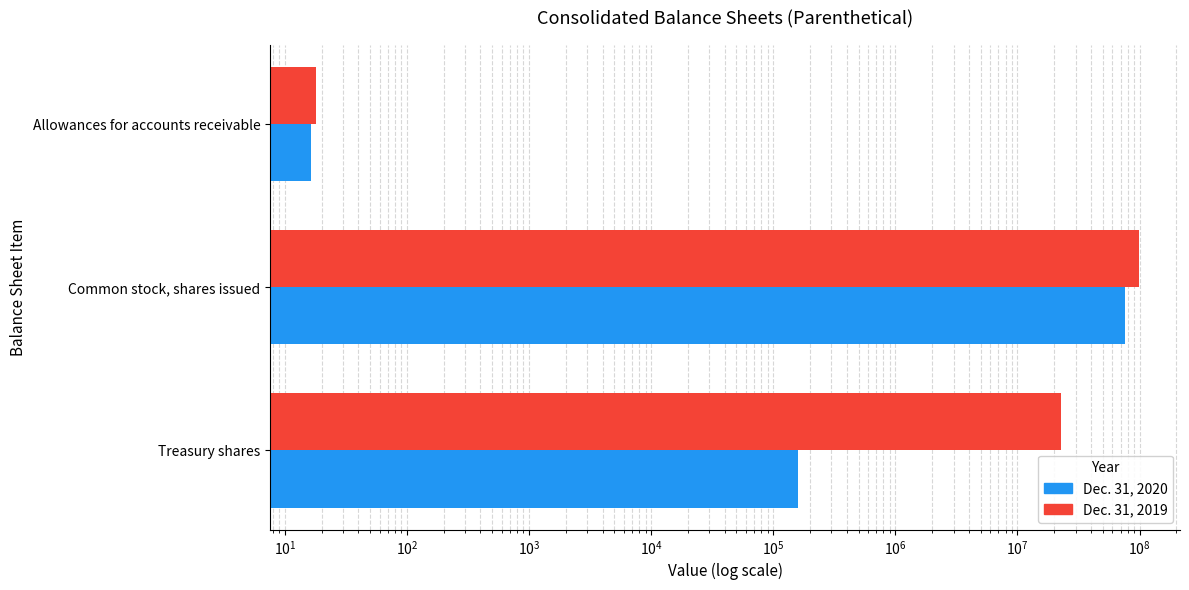

What are all the series names shown in the legend?

Dec. 31, 2020, Dec. 31, 2019